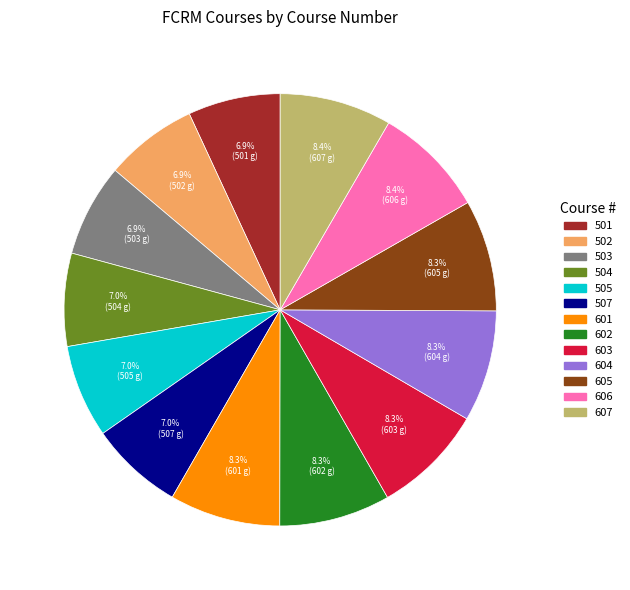

The 507 slice represents 7% of the pie. True or false?

True